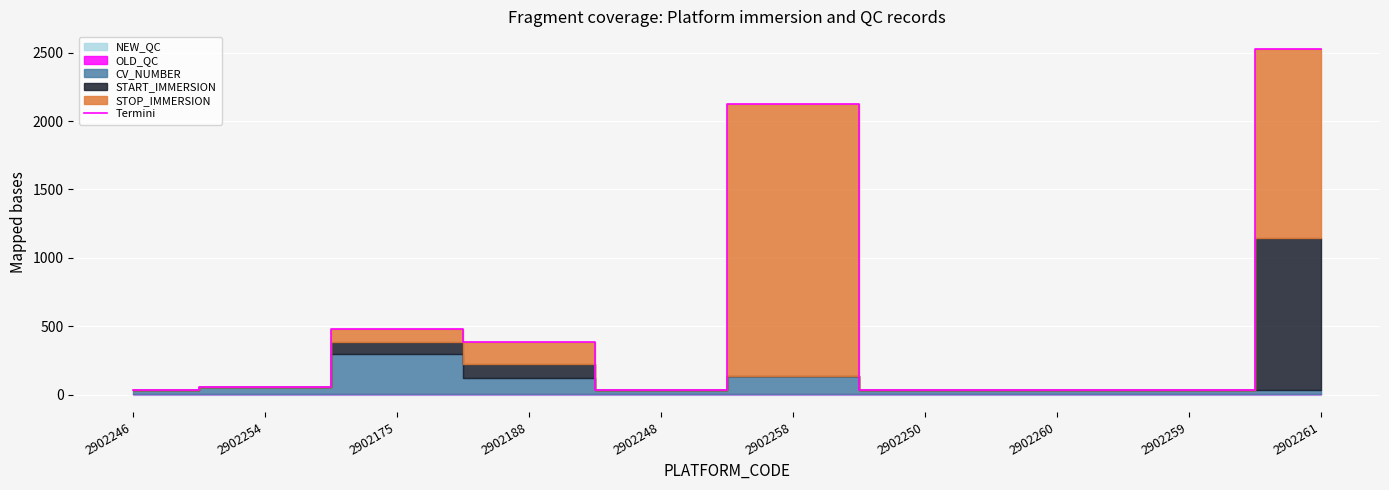

True or false: the data shows 73 at 2902254.

False